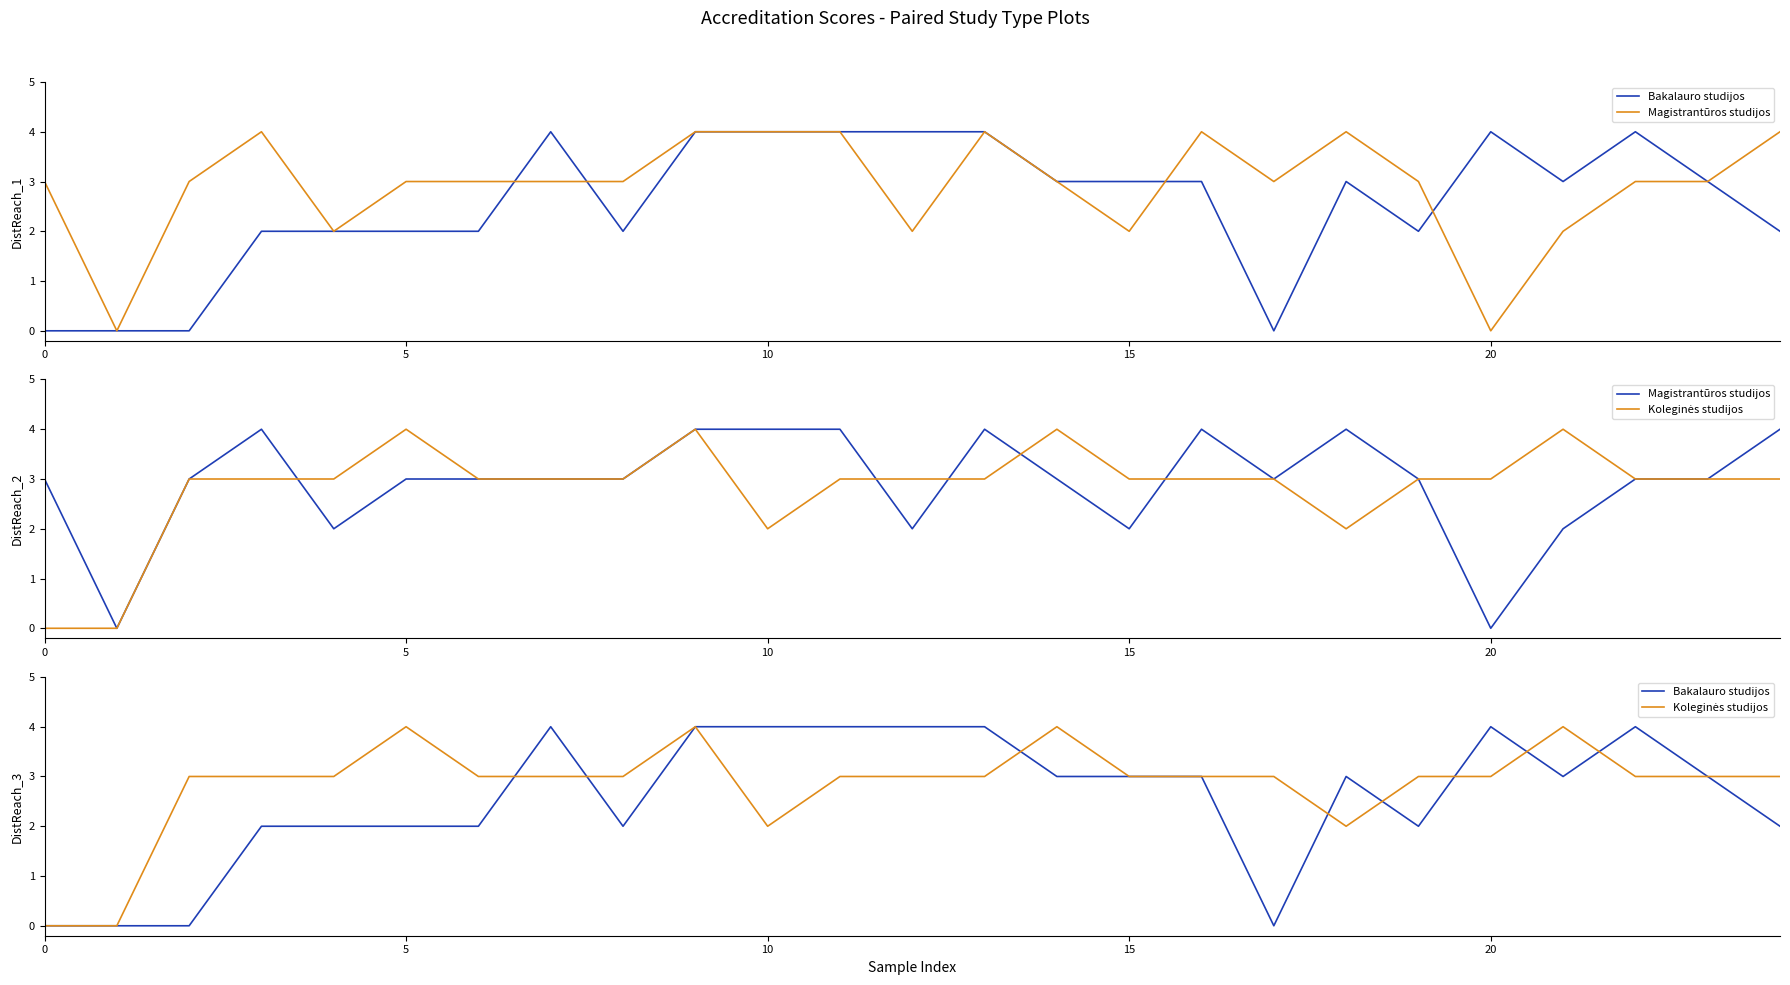

What are all the series names shown in the legend?

Bakalauro studijos, Magistrantūros studijos, Koleginės studijos